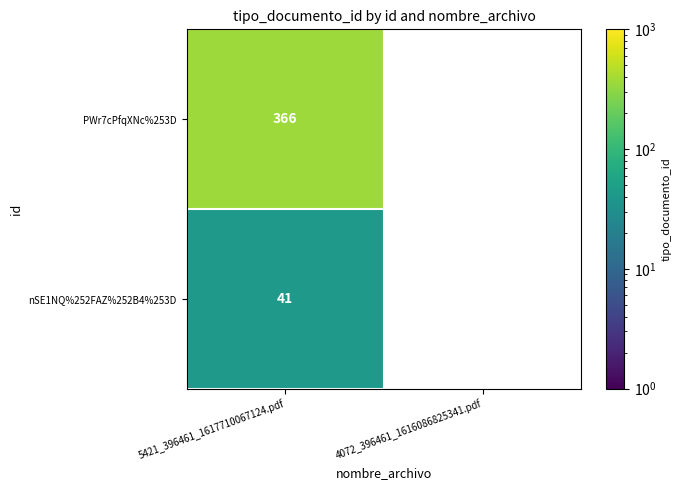

What is the difference between the highest and lowest values at 5421_396461_1617710067124.pdf?

325